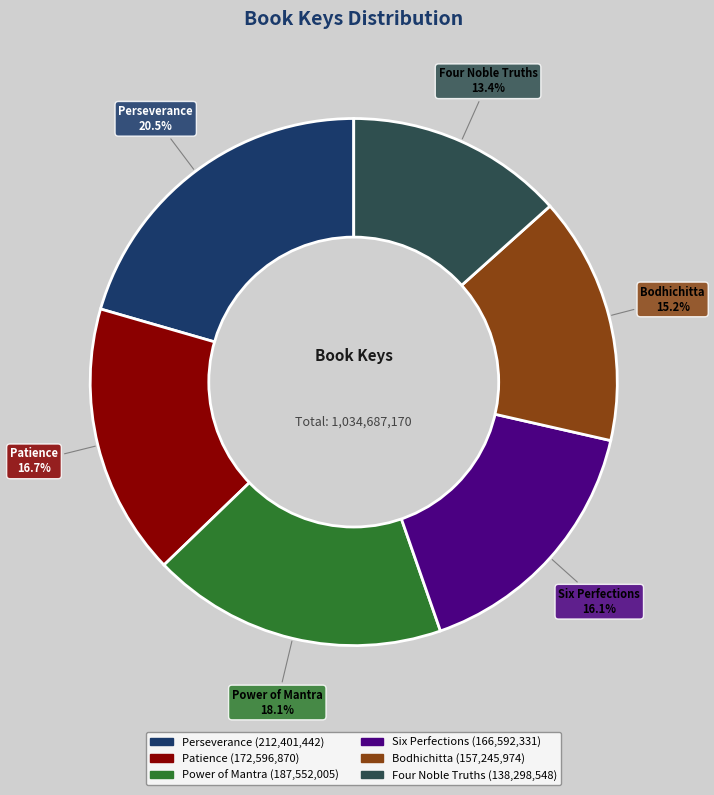

How many slices are in this pie chart?

6